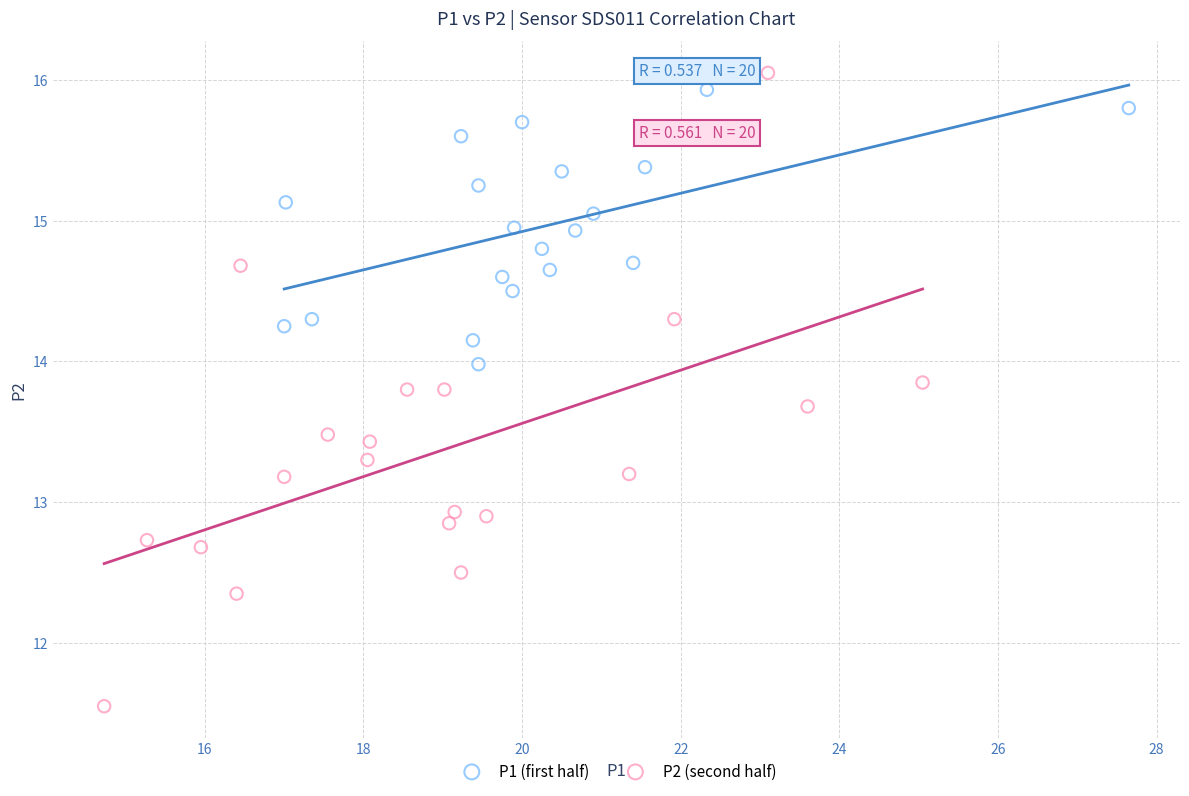

Which series has the largest Y range (max minus min)?

P2 (second half)